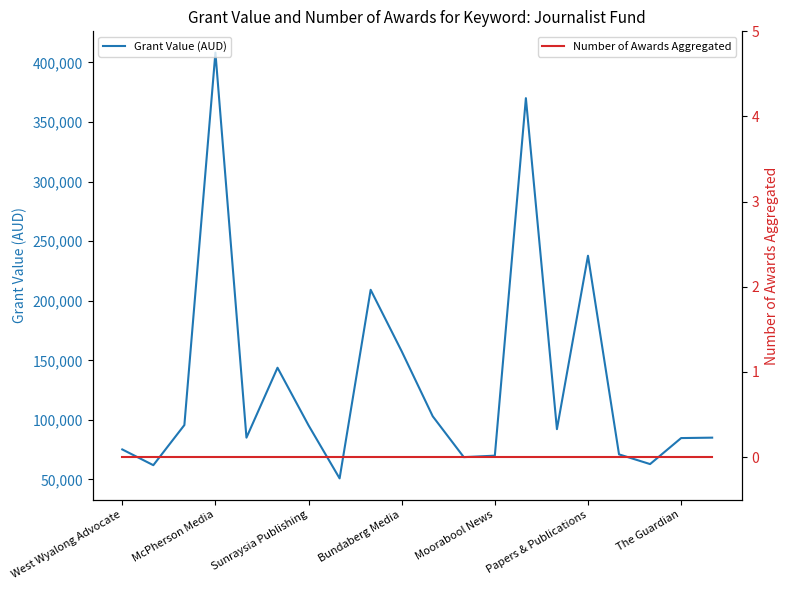

True or false: Grant Value (AUD) and Number of Awards Aggregated intersect in this chart.

False